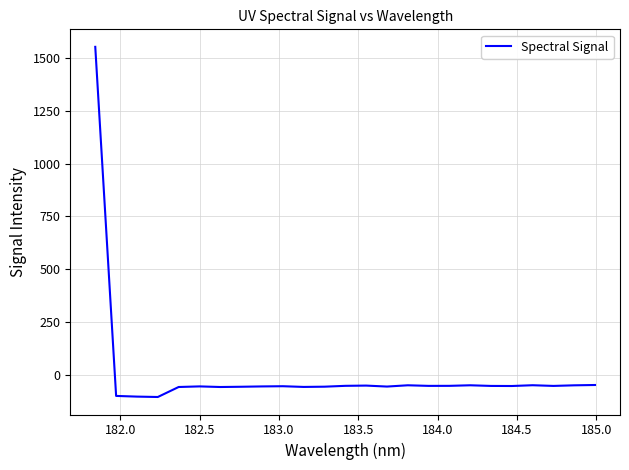

What is the smallest value displayed?

-106.2